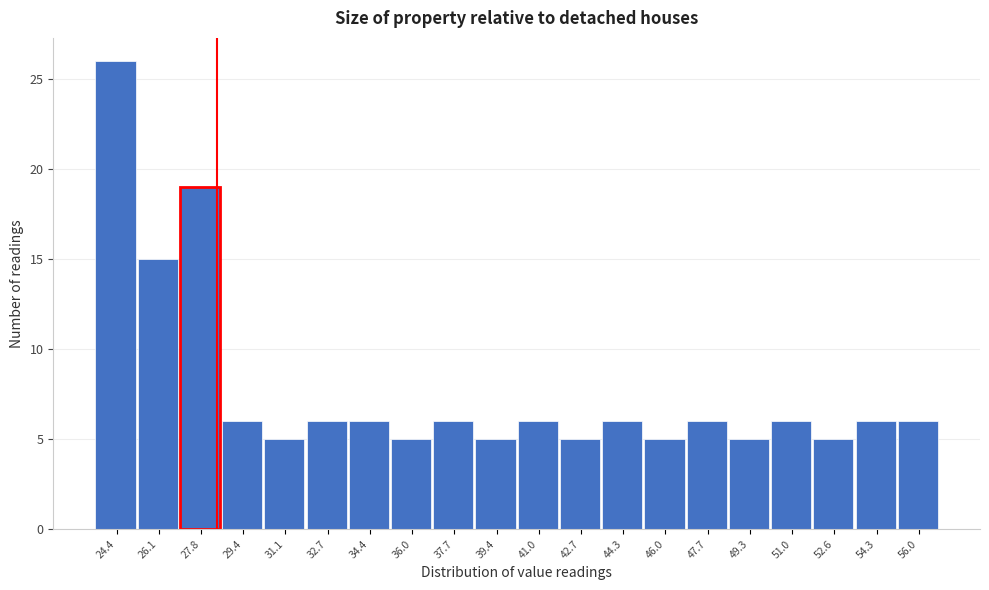

Reading left to right, transcribe this chart: for each bar, give the range it covers on the x-axis and its height. Neither the bar edges nor the heights are printed on the chart, so give them approximately, as read against the axes.

23.60 to 25.26: 26
25.26 to 26.92: 15
26.92 to 28.58: 19
28.58 to 30.24: 6
30.24 to 31.90: 5
31.90 to 33.56: 6
33.56 to 35.22: 6
35.22 to 36.88: 5
36.88 to 38.54: 6
38.54 to 40.20: 5
40.20 to 41.86: 6
41.86 to 43.52: 5
43.52 to 45.18: 6
45.18 to 46.84: 5
46.84 to 48.50: 6
48.50 to 50.16: 5
50.16 to 51.82: 6
51.82 to 53.48: 5
53.48 to 55.14: 6
55.14 to 56.80: 6